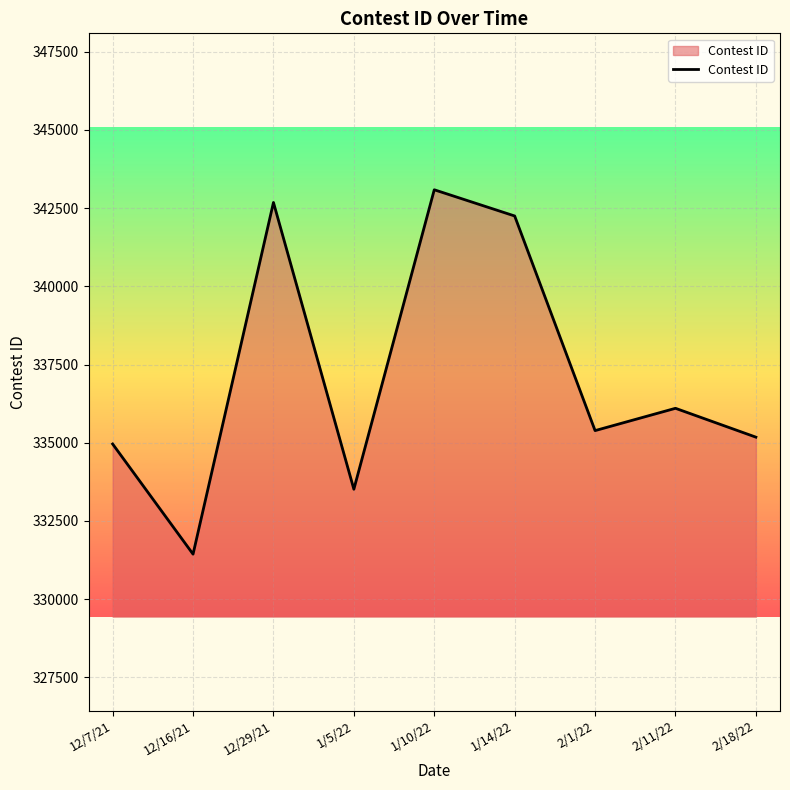

How many interior local valleys (lower than both neighbors) does the data have?

3